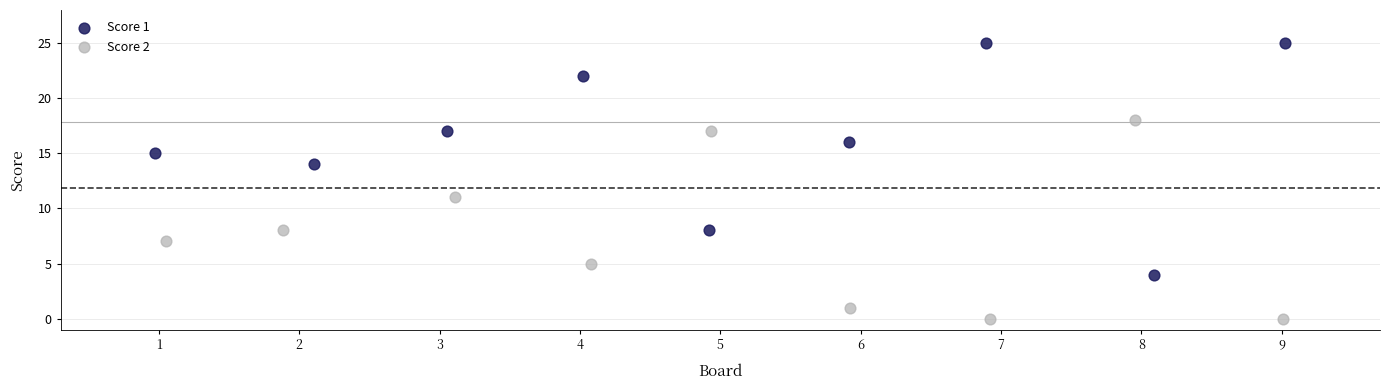

What are all the series names shown in the legend?

Score 1, Score 2